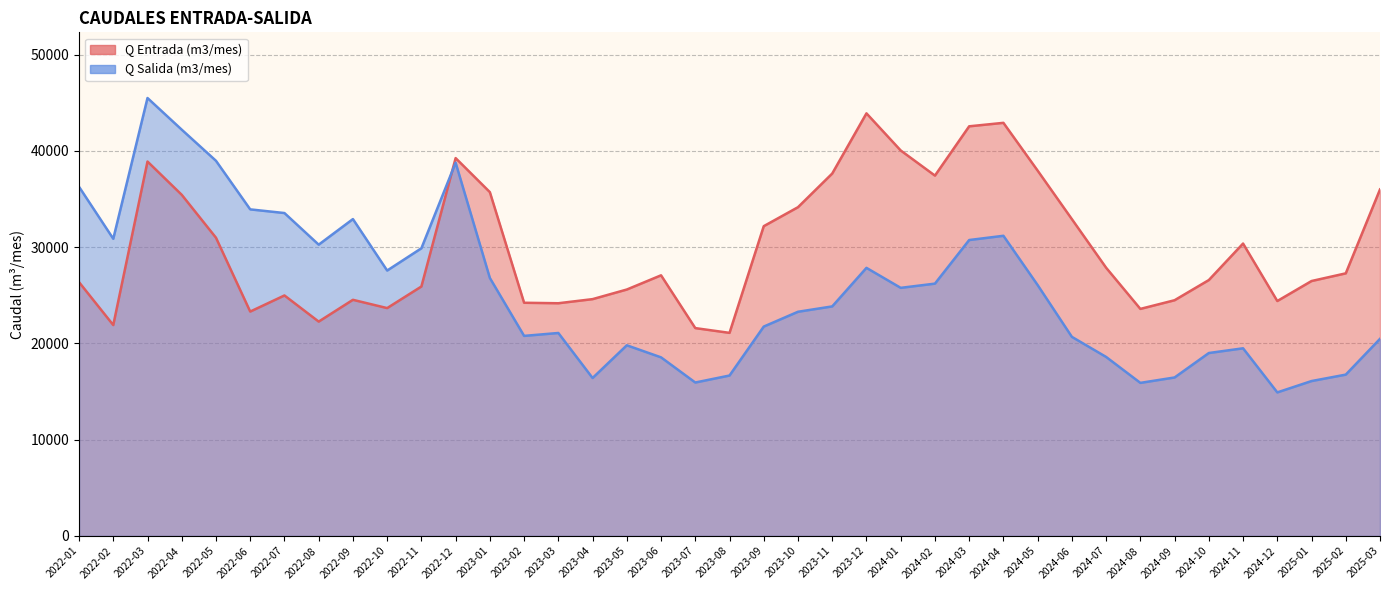

What is the value of the Q Salida (m3/mes) point at the 25th from the left?

25765